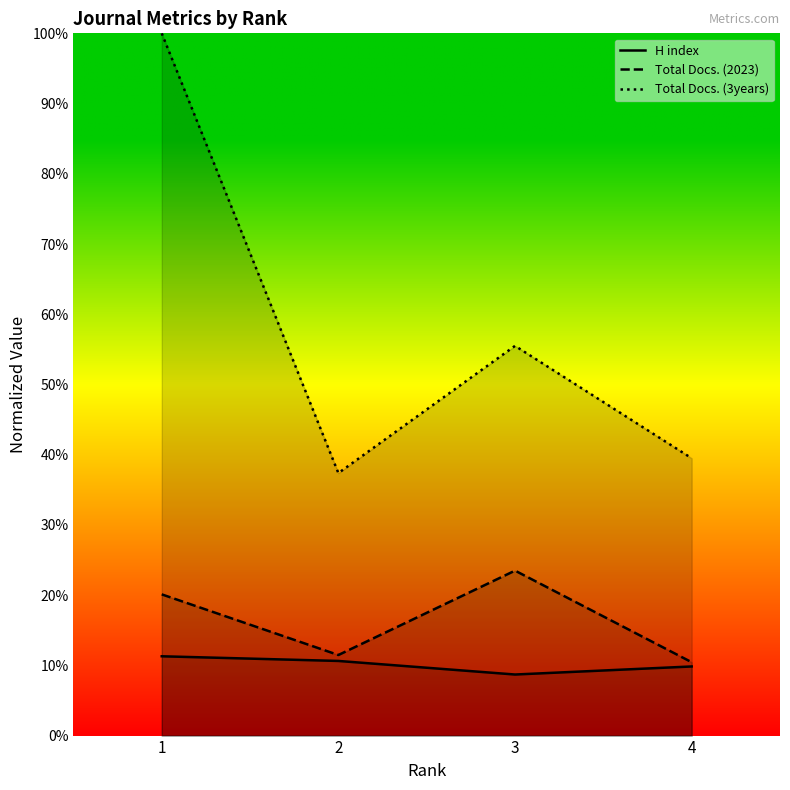

True or false: H index has a value of 3.9 at 2.

False